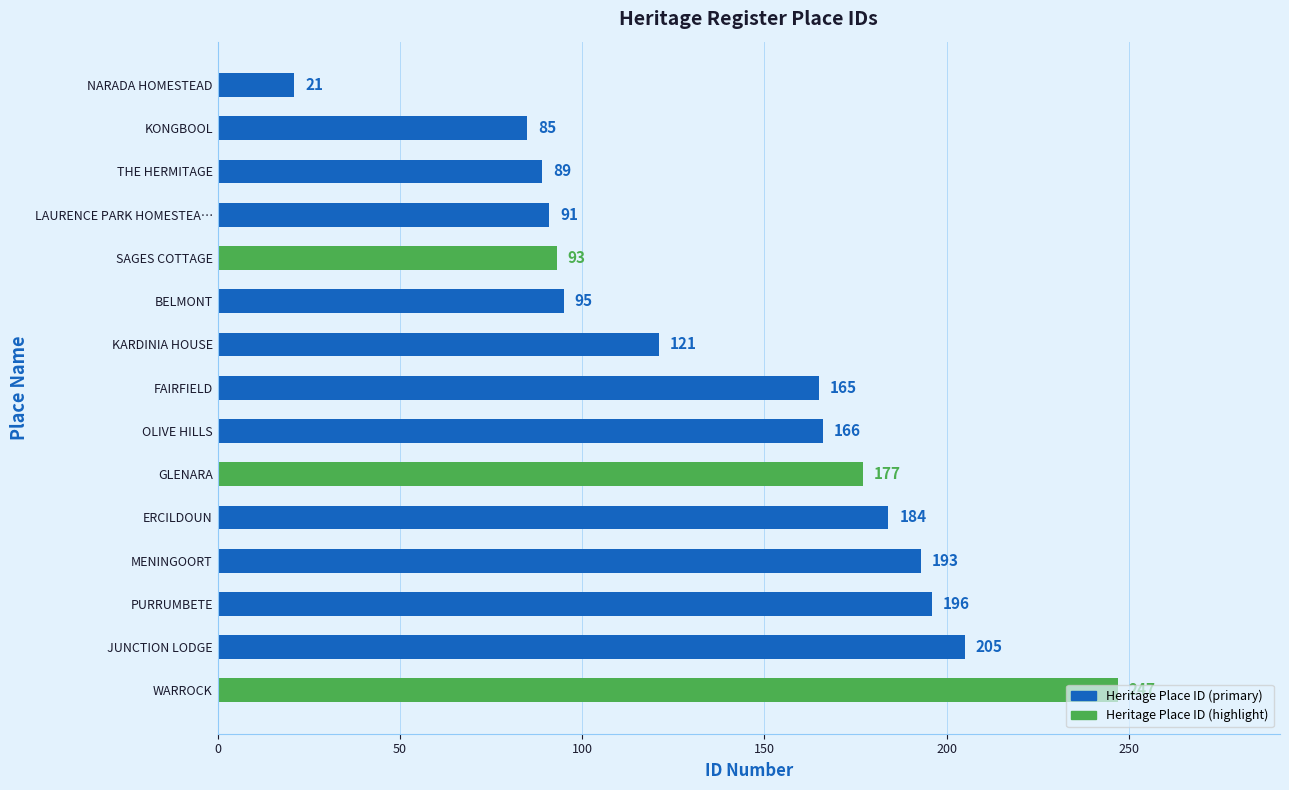

What is the difference between the maximum and minimum values?

226